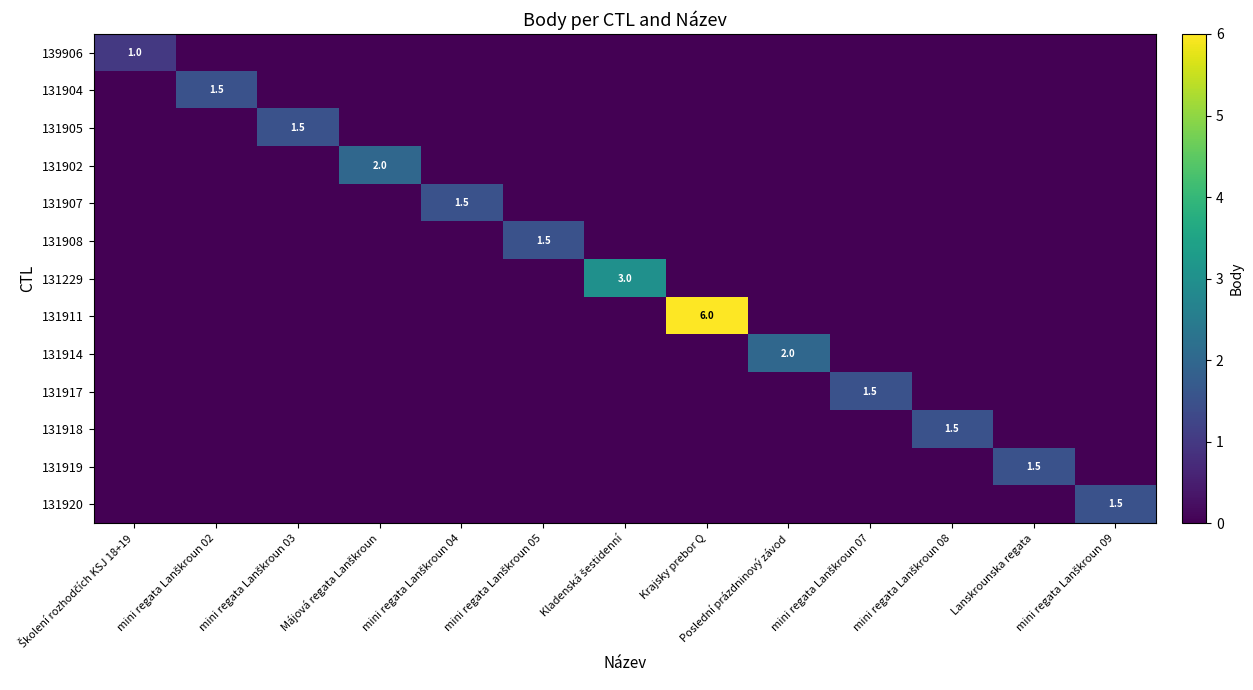

How many 131914 values are between 0 and 1?

12